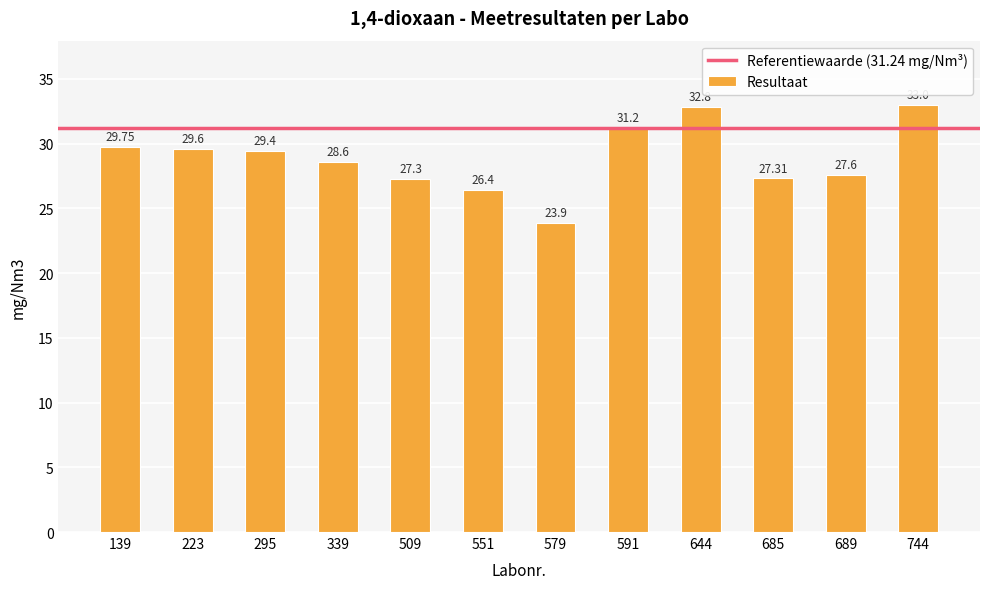

What is the value of the 4th bar from the left?

28.6